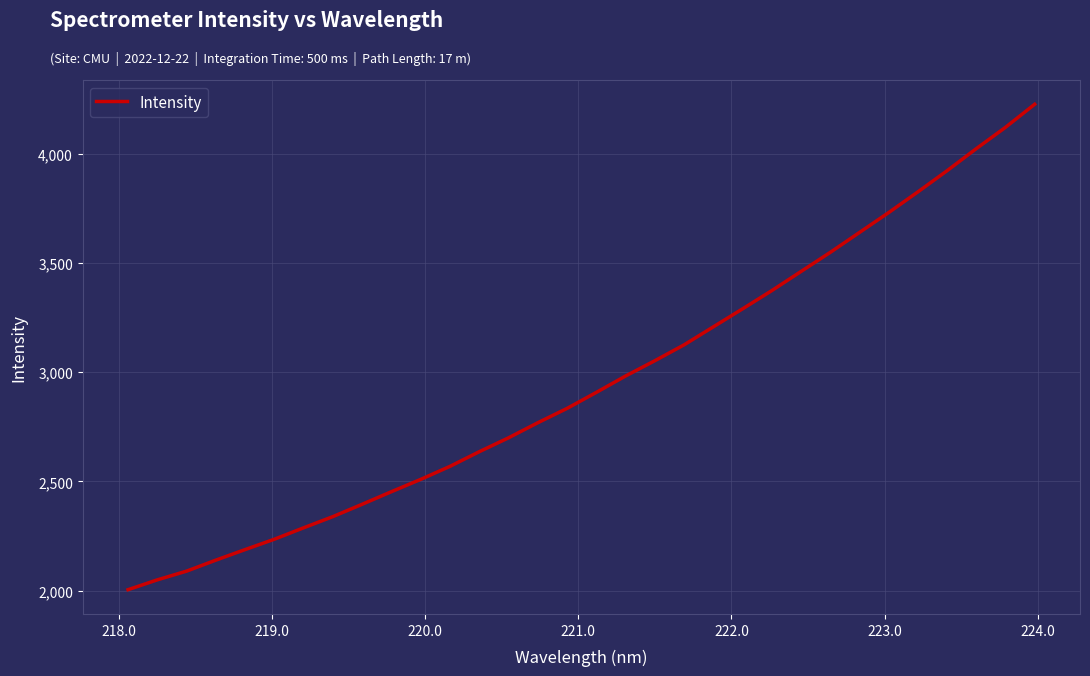

What is the minimum value shown in the chart?

2003.9